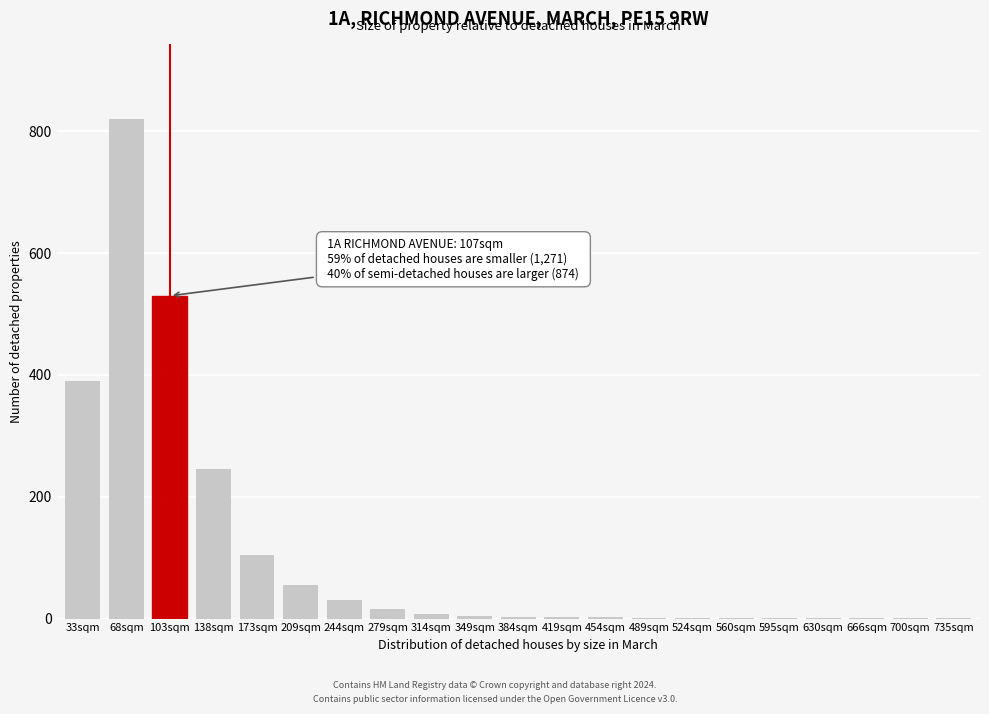

At which label is the value closest to 410?

33sqm